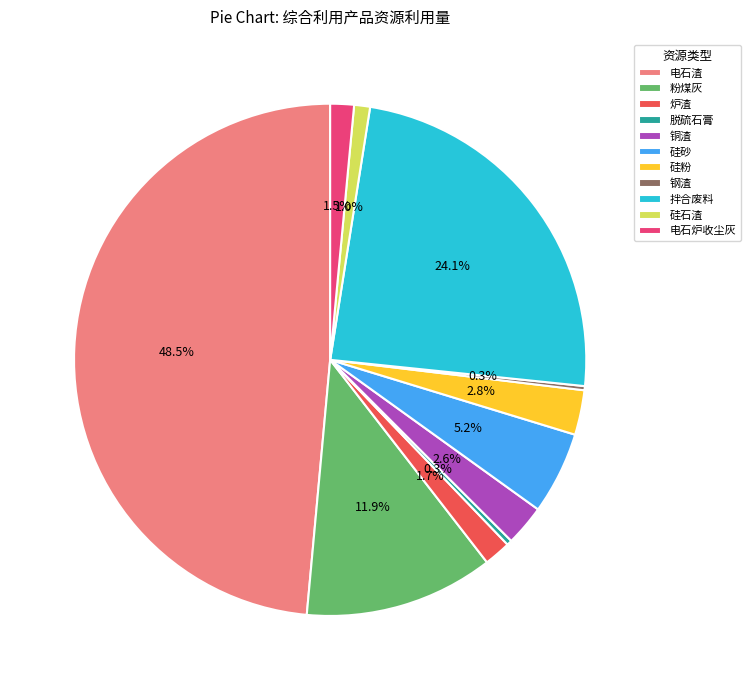

Is there any slice that represents more than half of the pie?

No